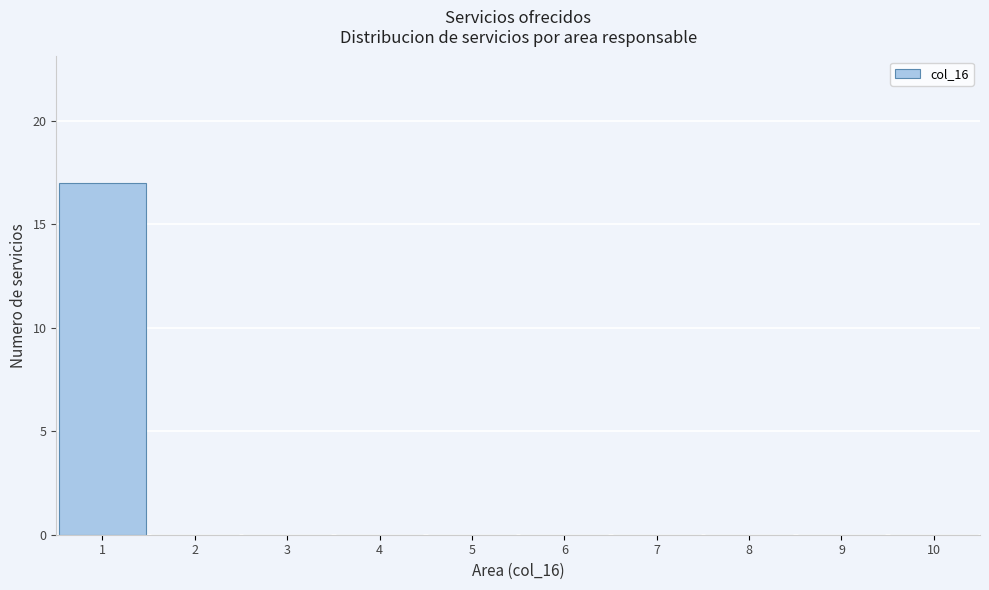

Over which range of the x-axis is the bar tallest?

0.5 to 1.5